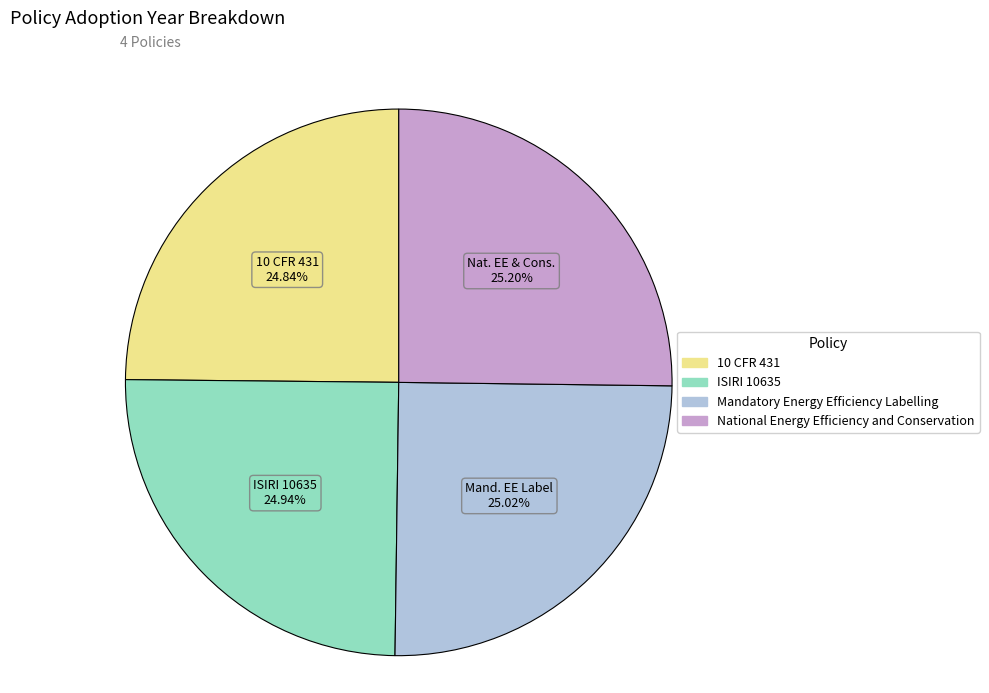

Approximately how many times larger is the value at 10 CFR 431 compared to ISIRI 10635?

1.0